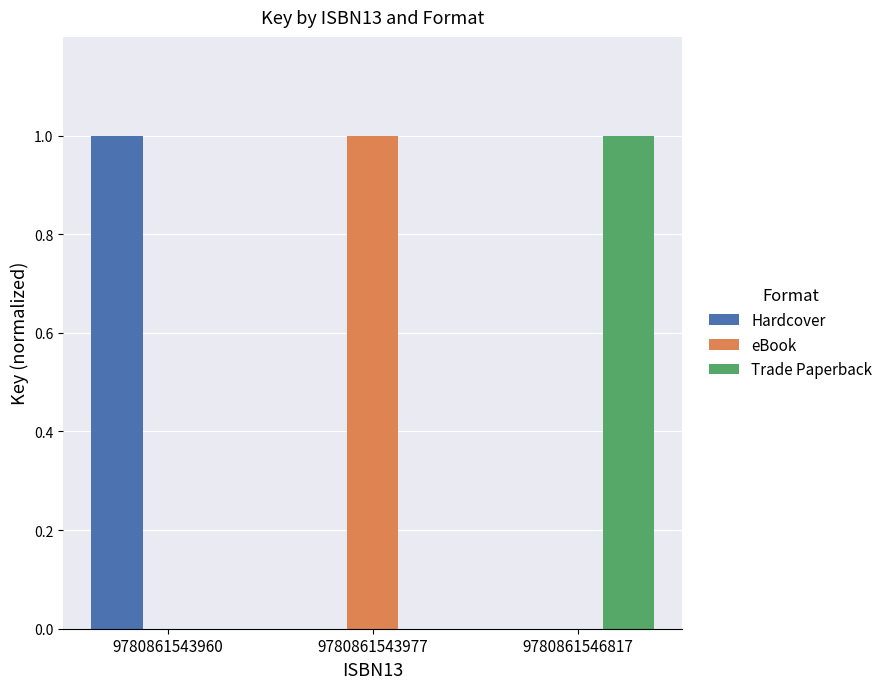

The value of eBook at 9780861546817 is 0. True or false?

True